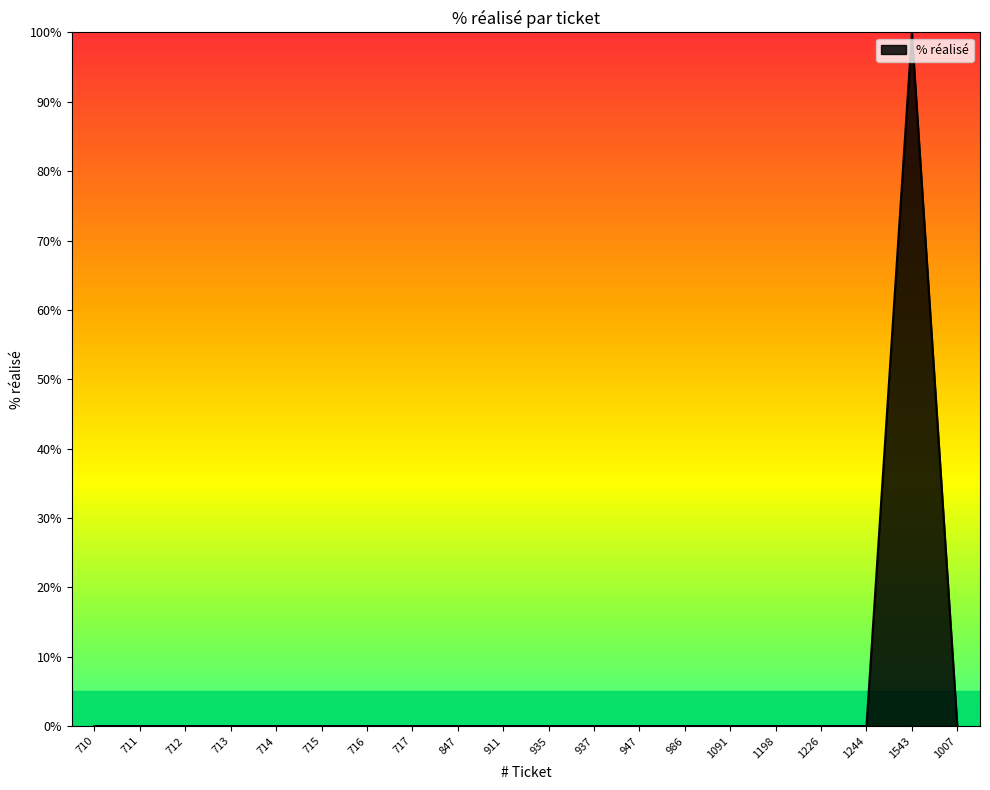

Which label corresponds to the largest value in the chart?

1543